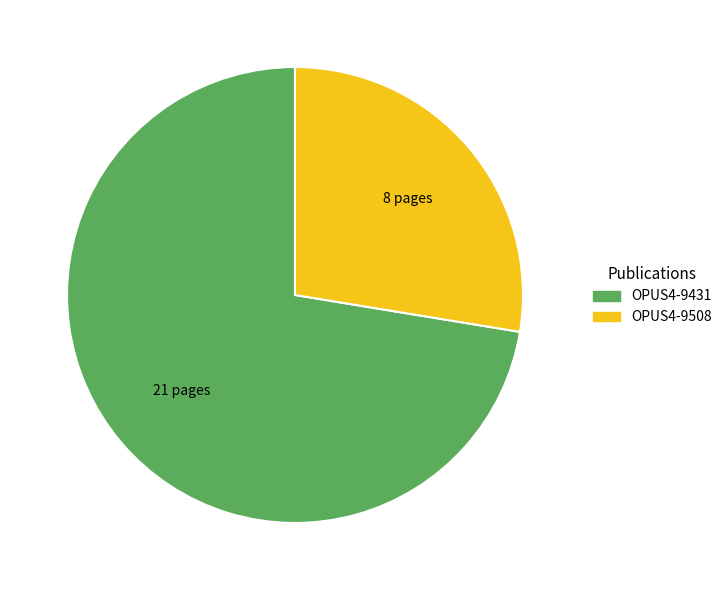

Is the sum of OPUS4-9431 and OPUS4-9508 greater than half?

Yes